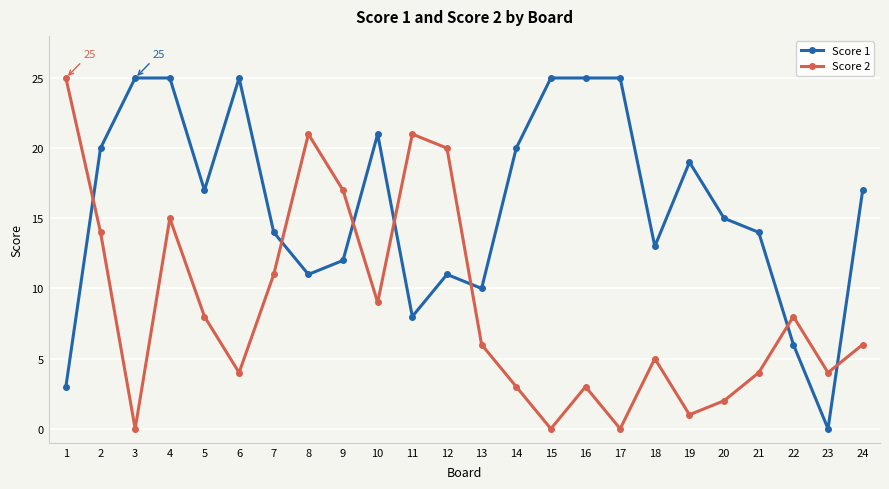

Rank the series by their average value, from highest to lowest.

Score 1, Score 2